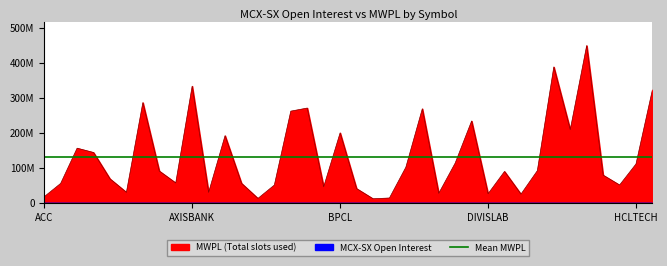

What is the sum of all values?

5009627390